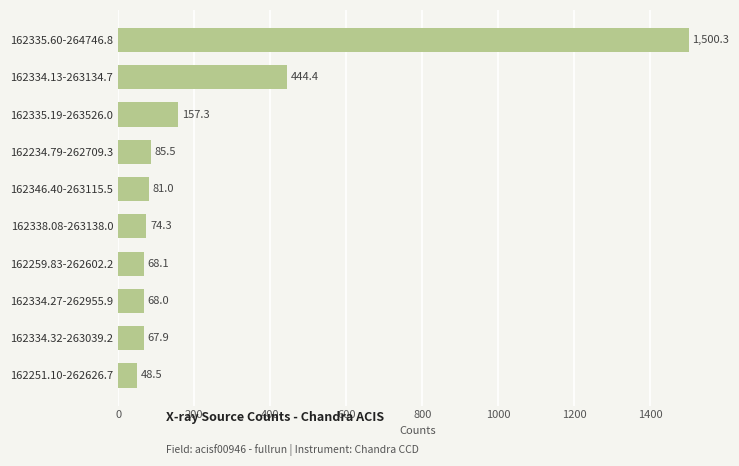

The value at 162251.10-262626.7 is 48.5. True or false?

True